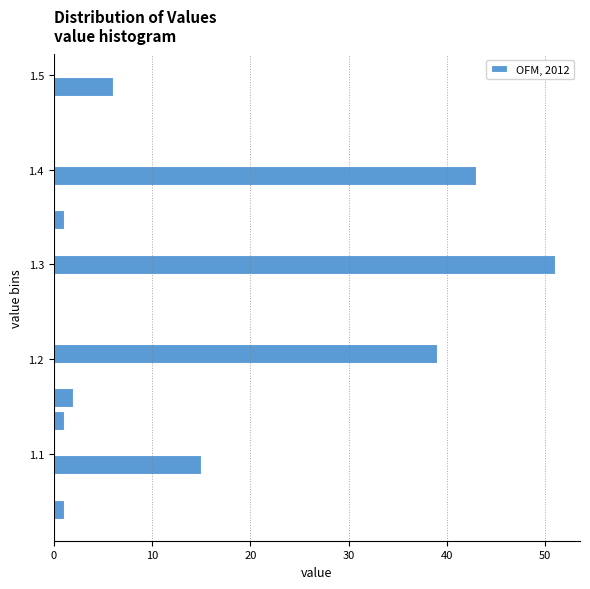

Read against the y-axis, roughly where is the centre of the longest bar?

1.30